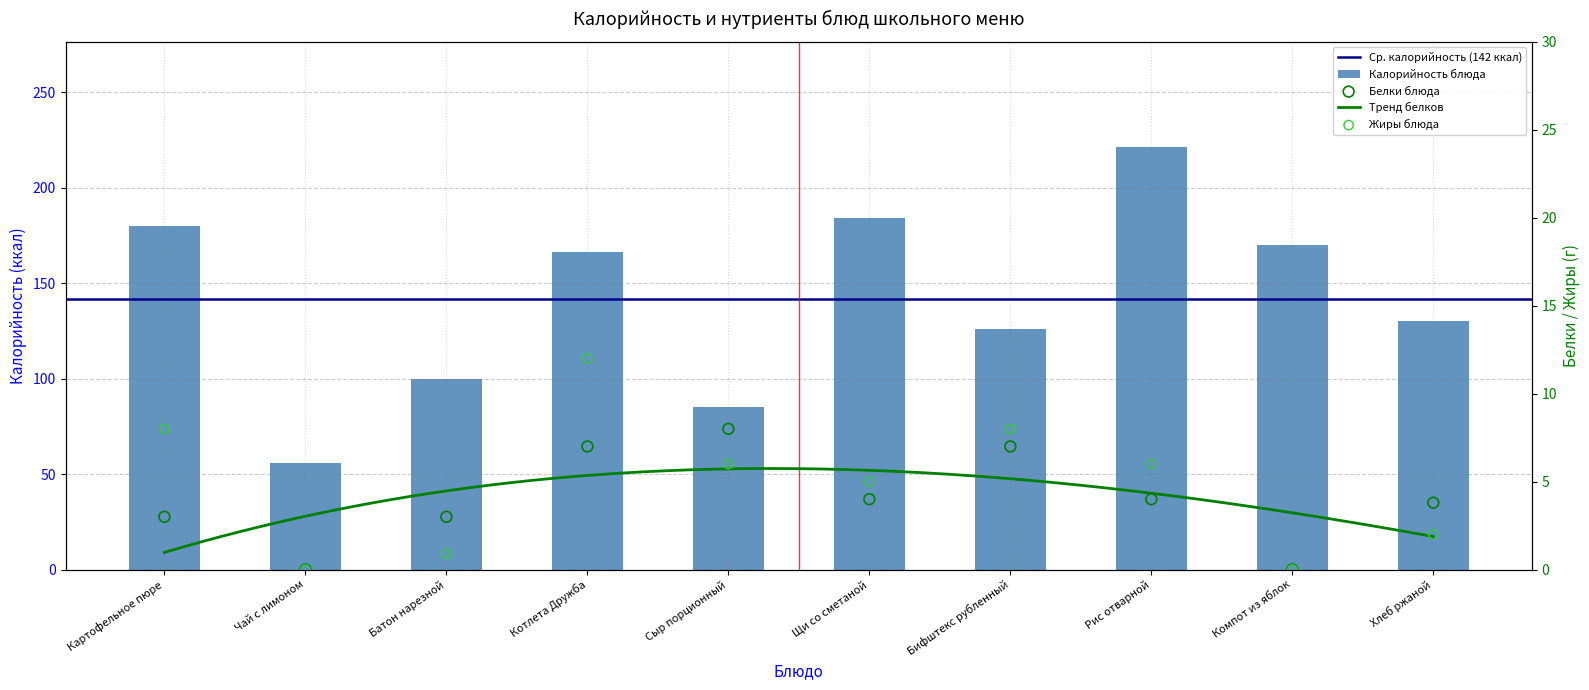

Is the value of Калорийность at Чай с лимоном greater than the value of Белки at Сыр порционный?

Yes